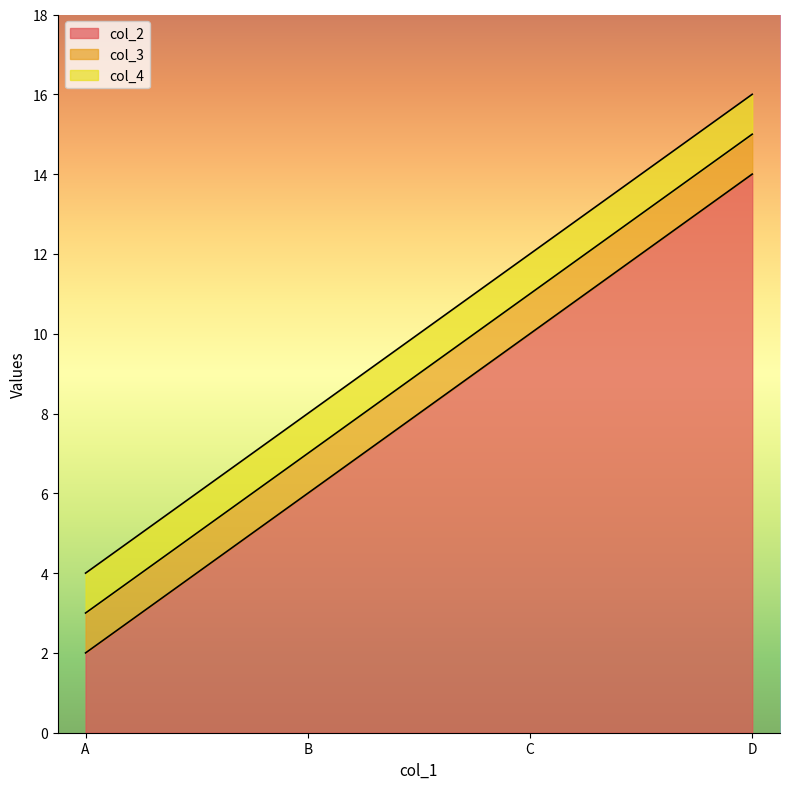

Which category has the highest value in the col_3 series?

D